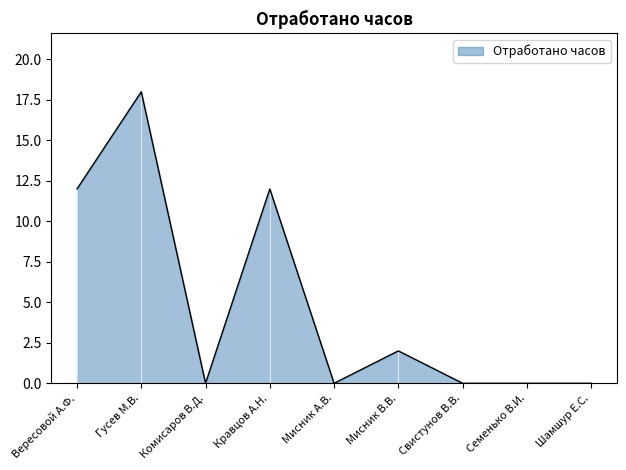

What is the difference between the values at Вересовой А.Ф. and Шамшур Е.С.?

12